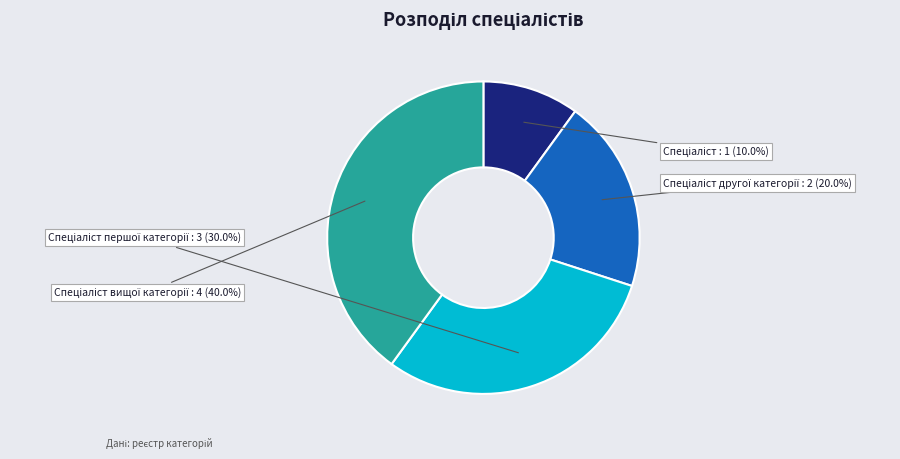

Count the number of slices in the pie.

4